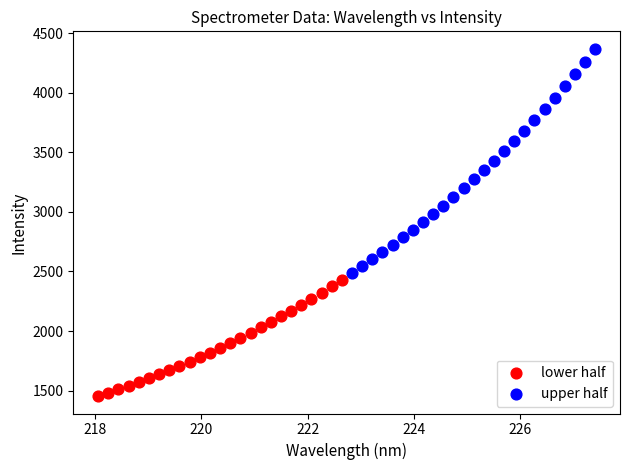

Which series reaches the minimum Y coordinate?

lower half